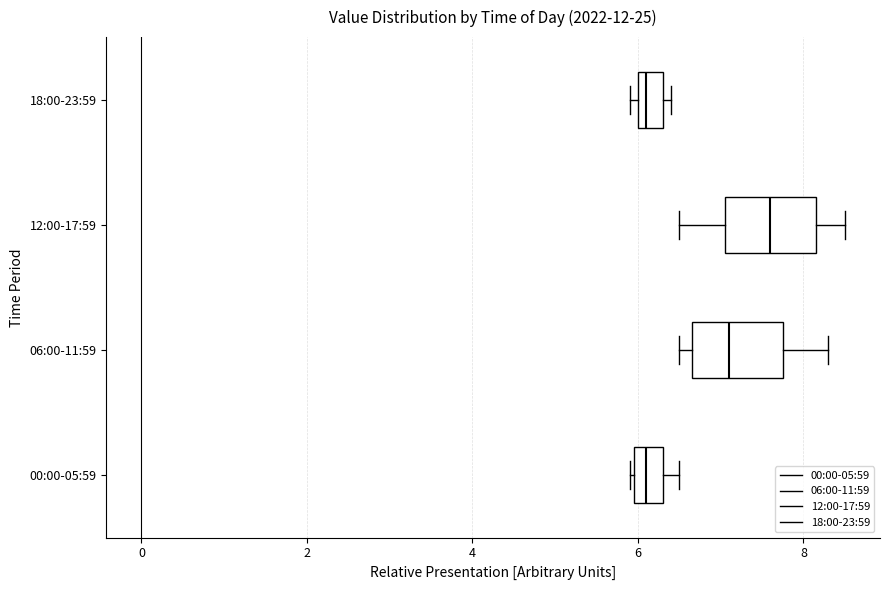

Which box has the furthest to the right median line?

12:00-17:59